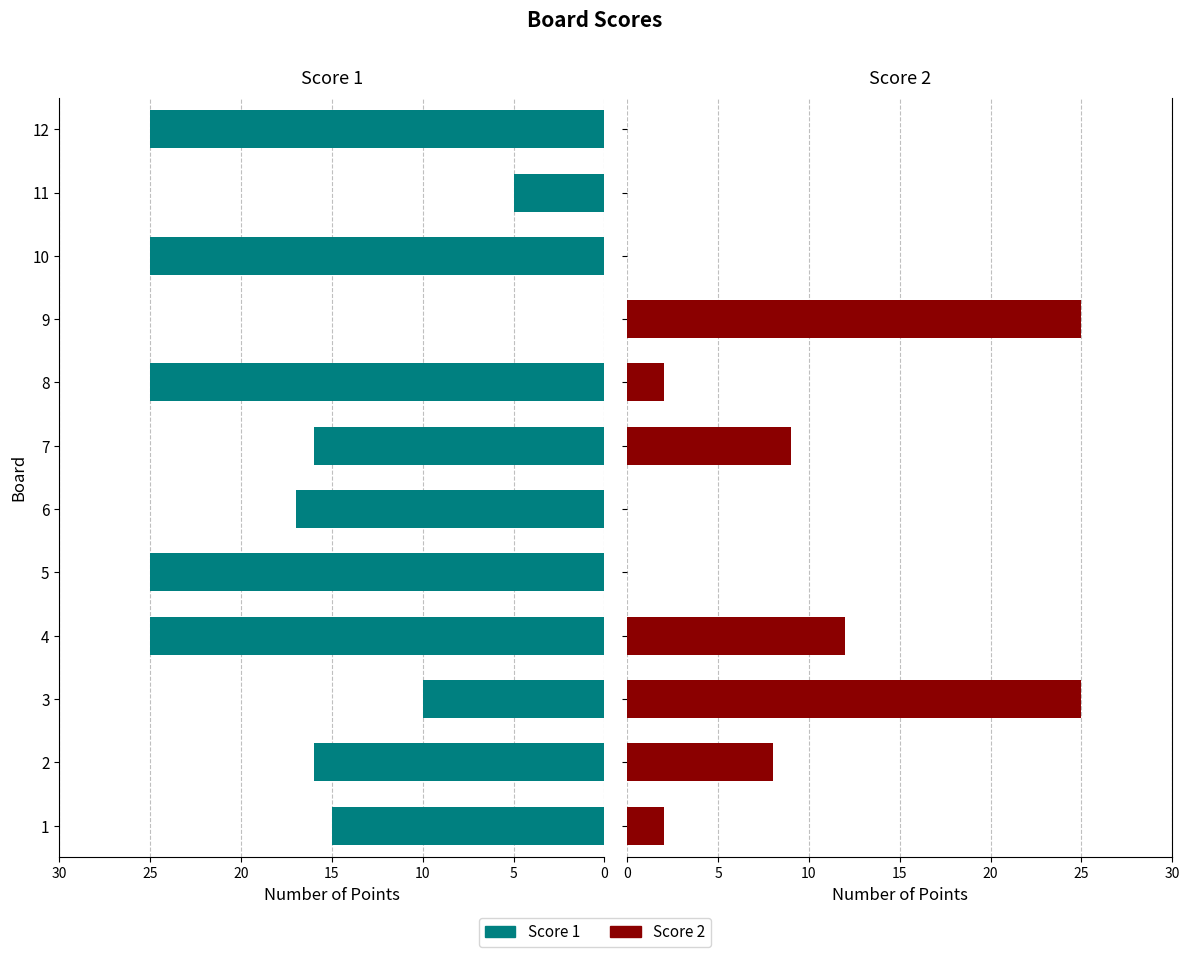

What is the difference between the second highest and second lowest values in the Score 1 series?

20